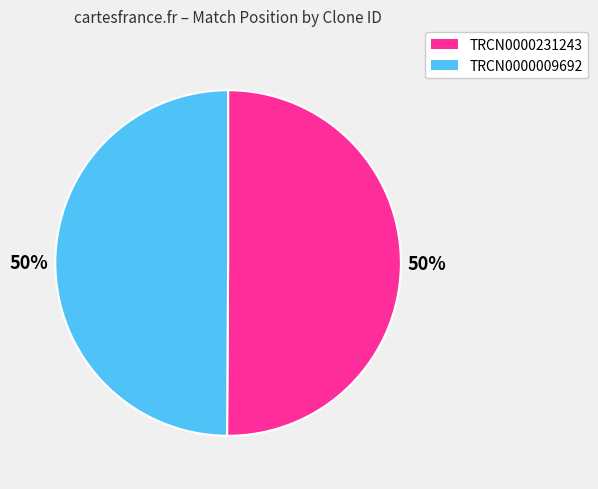

What is the ratio of the value at TRCN0000231243 to the value at TRCN0000009692?

1.0